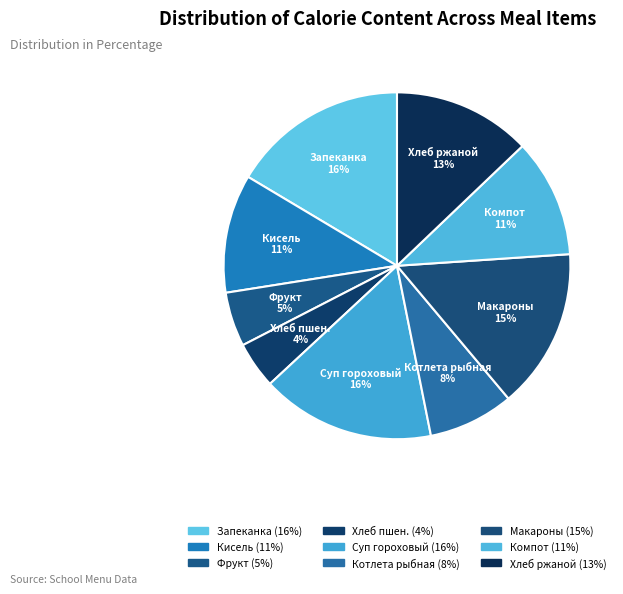

Count the number of slices in the pie.

9